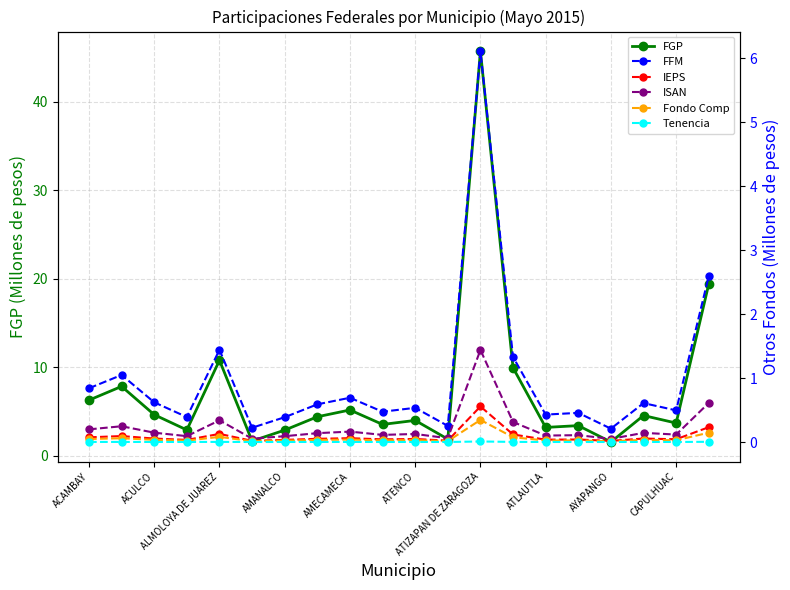

Between 13 and ACAMBAY, which is larger?

13